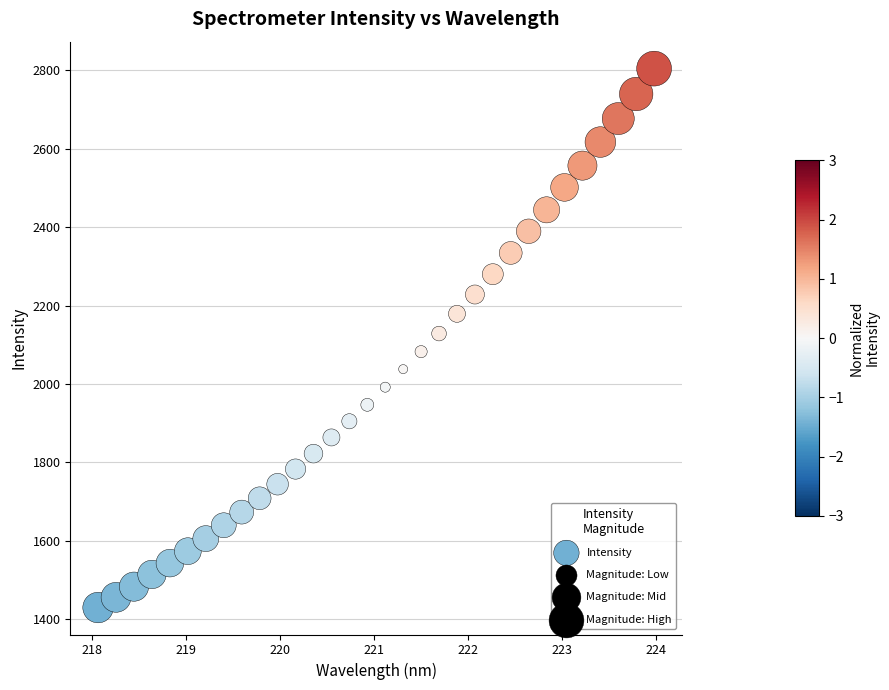

What is the range of X values (max minus min)?

5.9